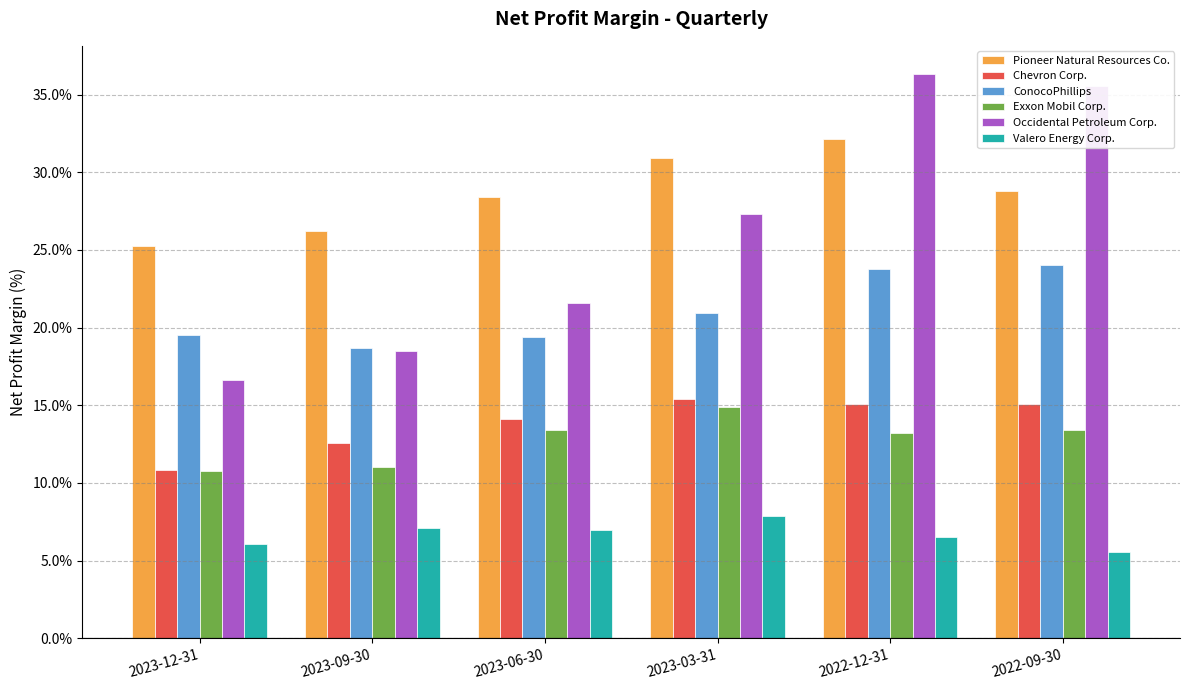

Which series has the largest total across all categories?

Pioneer Natural Resources Co.